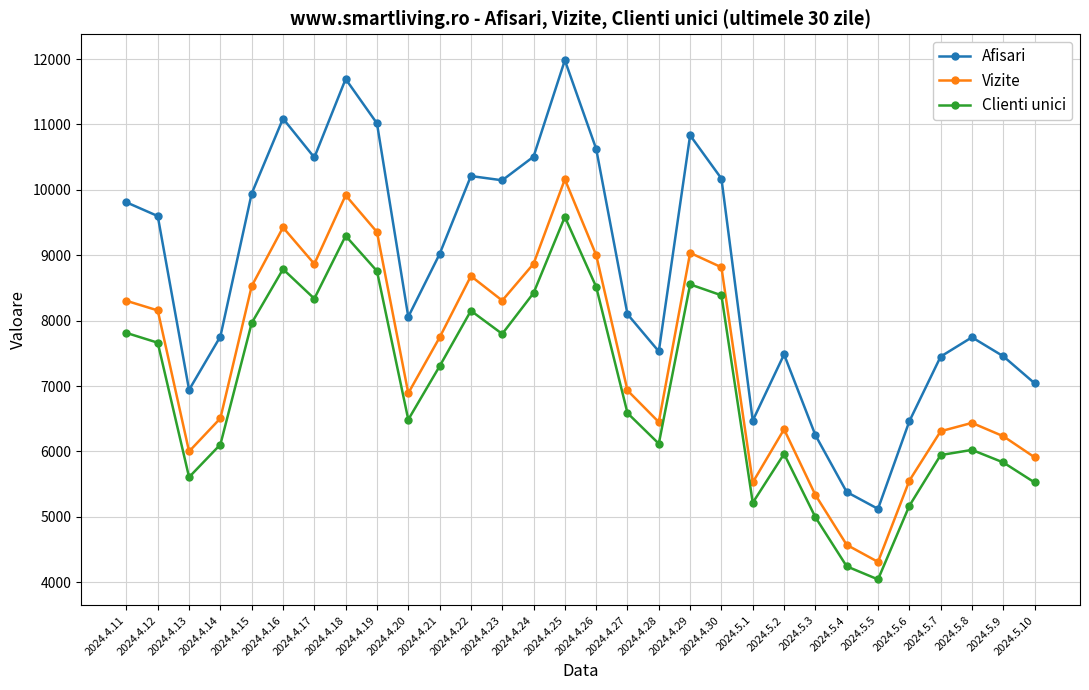

What is the label of the 3rd point from the right?

2024.5.8